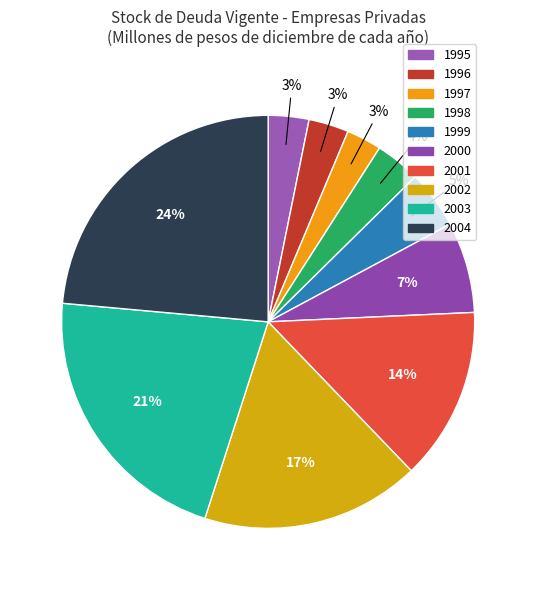

The 1999 slice represents 10% of the pie. True or false?

False